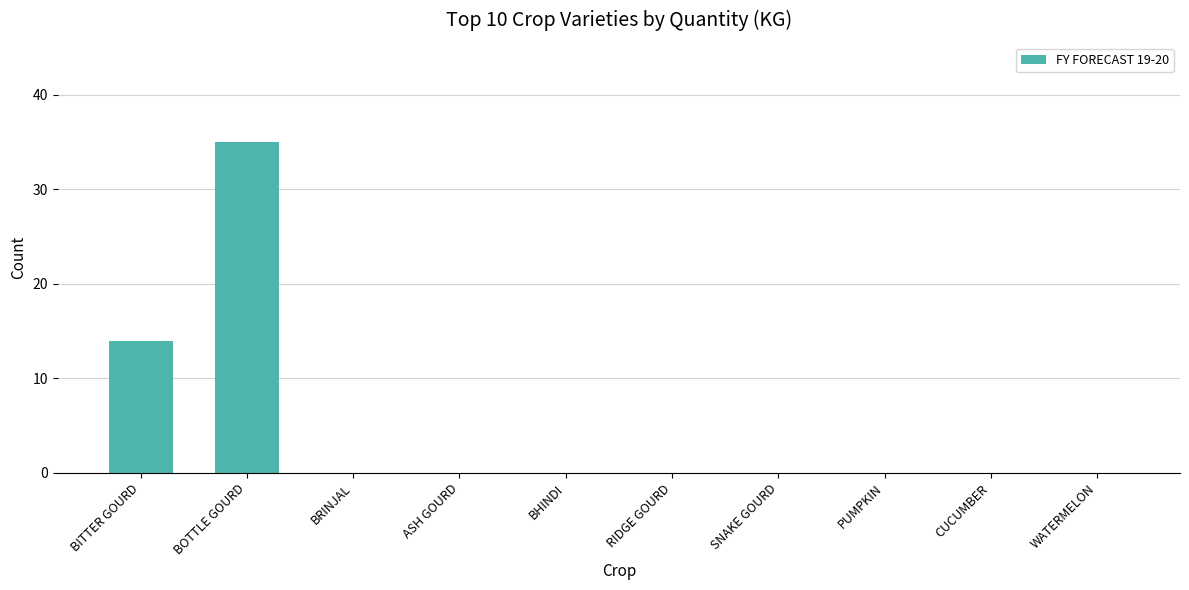

Reading left to right, what are all the values shown in this chart?

BITTER GOURD=14	BOTTLE GOURD=35	BRINJAL=0	ASH GOURD=0	BHINDI=0	RIDGE GOURD=0	SNAKE GOURD=0	PUMPKIN=0	CUCUMBER=0	WATERMELON=0